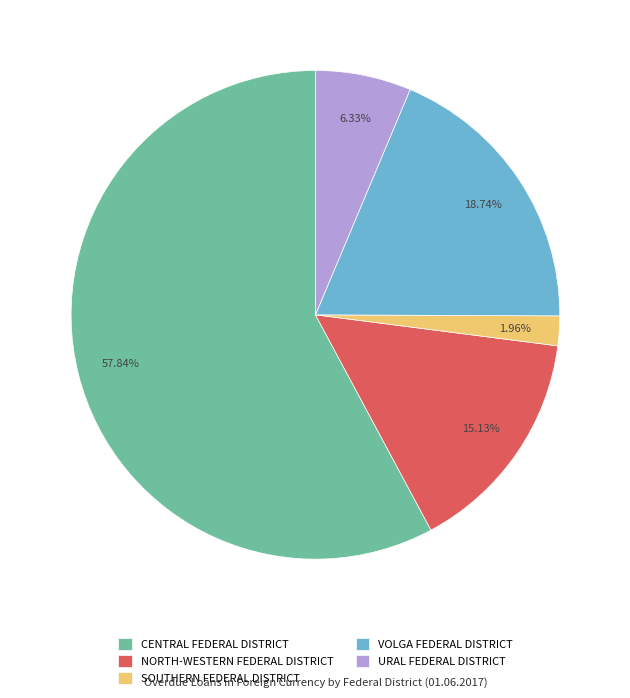

Which slice is the largest?

CENTRAL FEDERAL DISTRICT